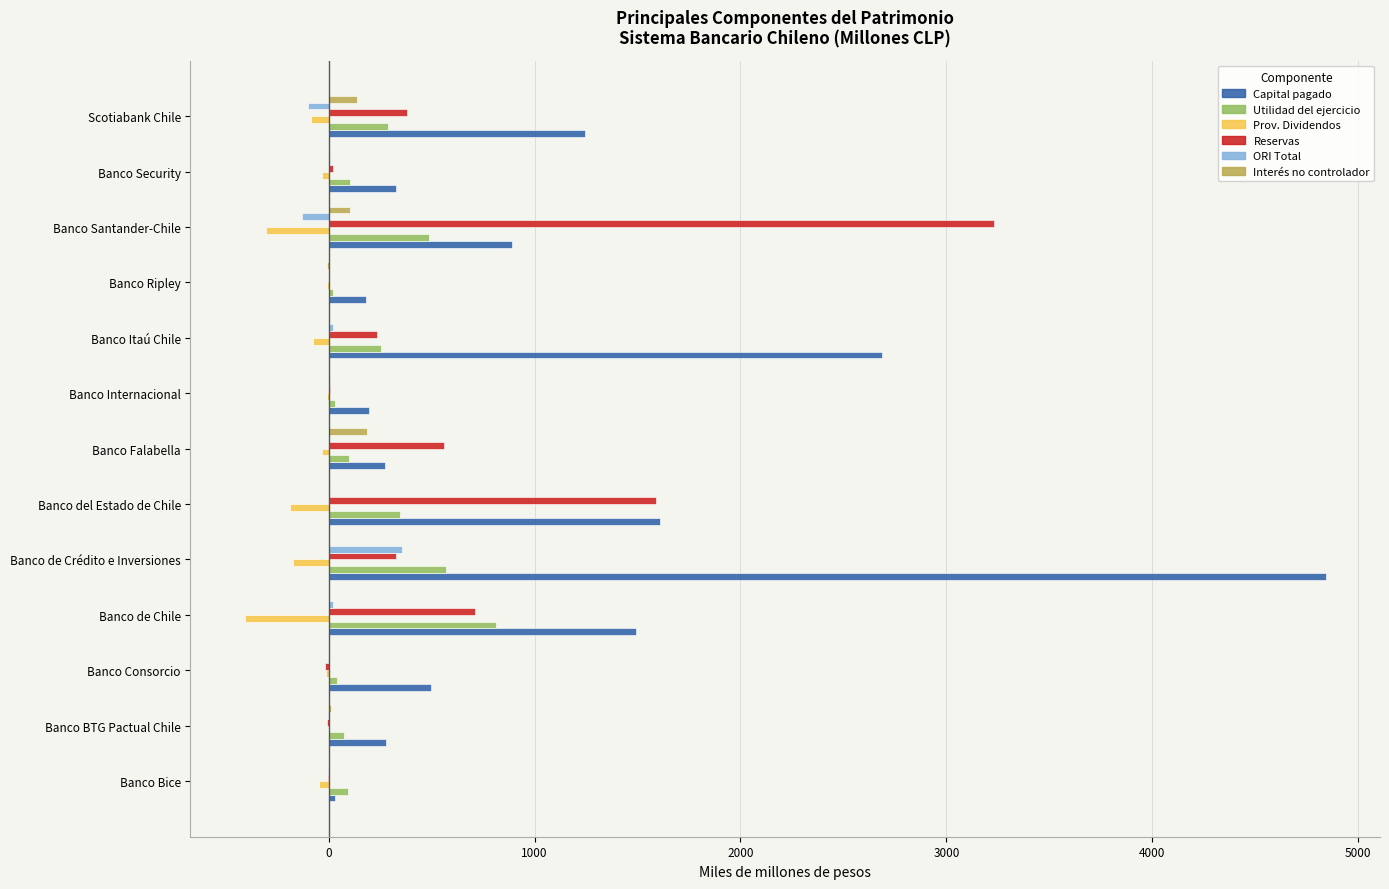

What is the highest value of the Interés no controlador series?

185.7